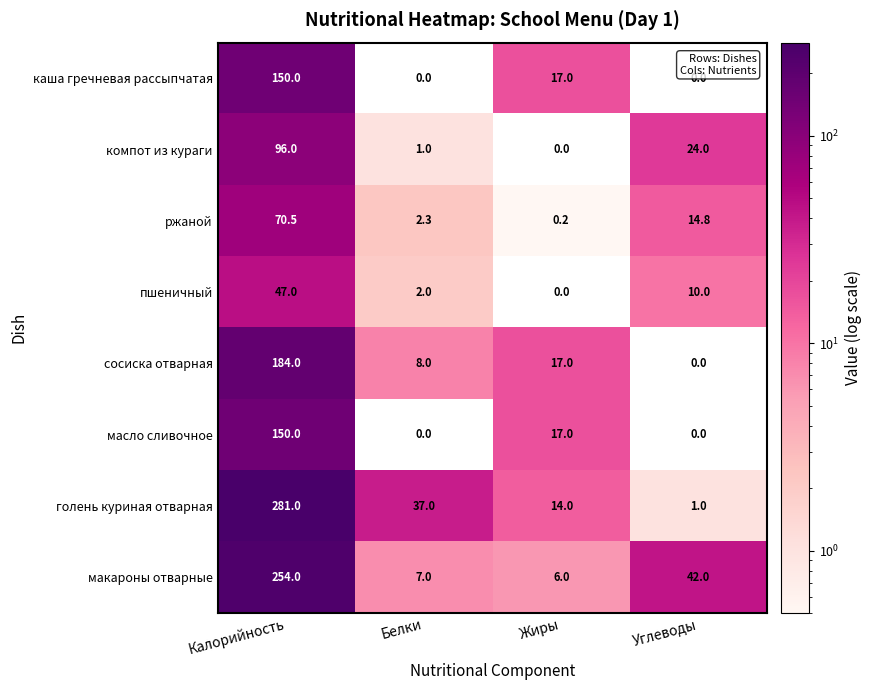

What is the difference between the maximum and minimum values in the компот из кураги series?

96.0